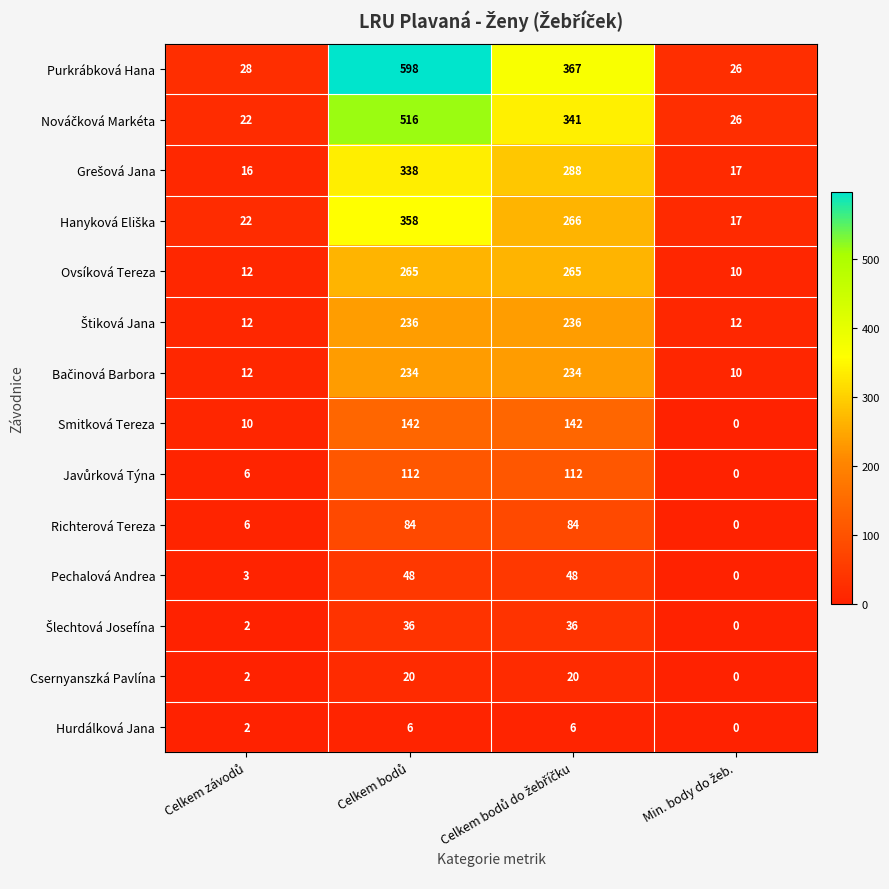

What is the average value of the Richterová Tereza series?

44